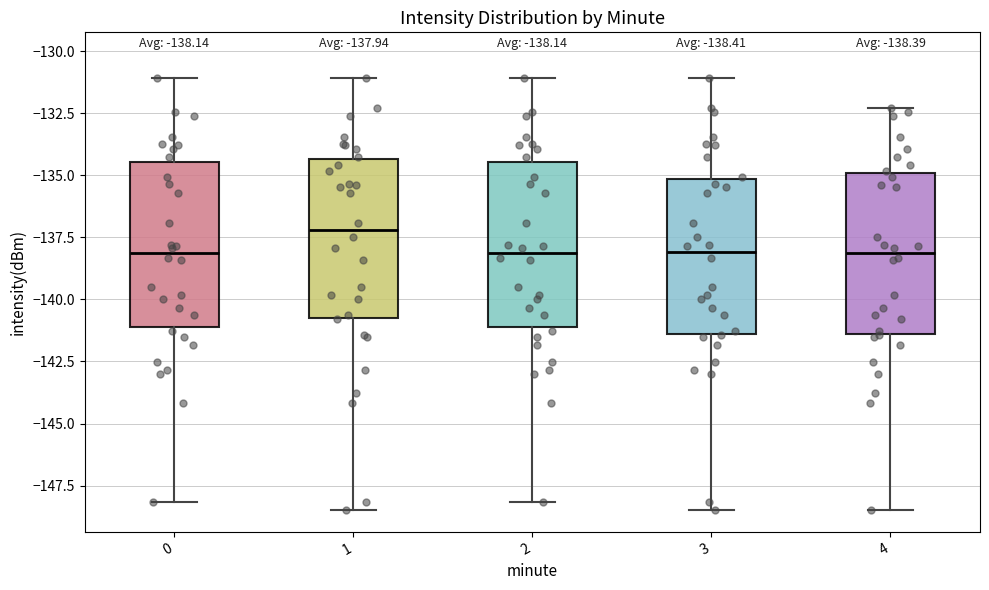

Which box's median line is the highest?

1